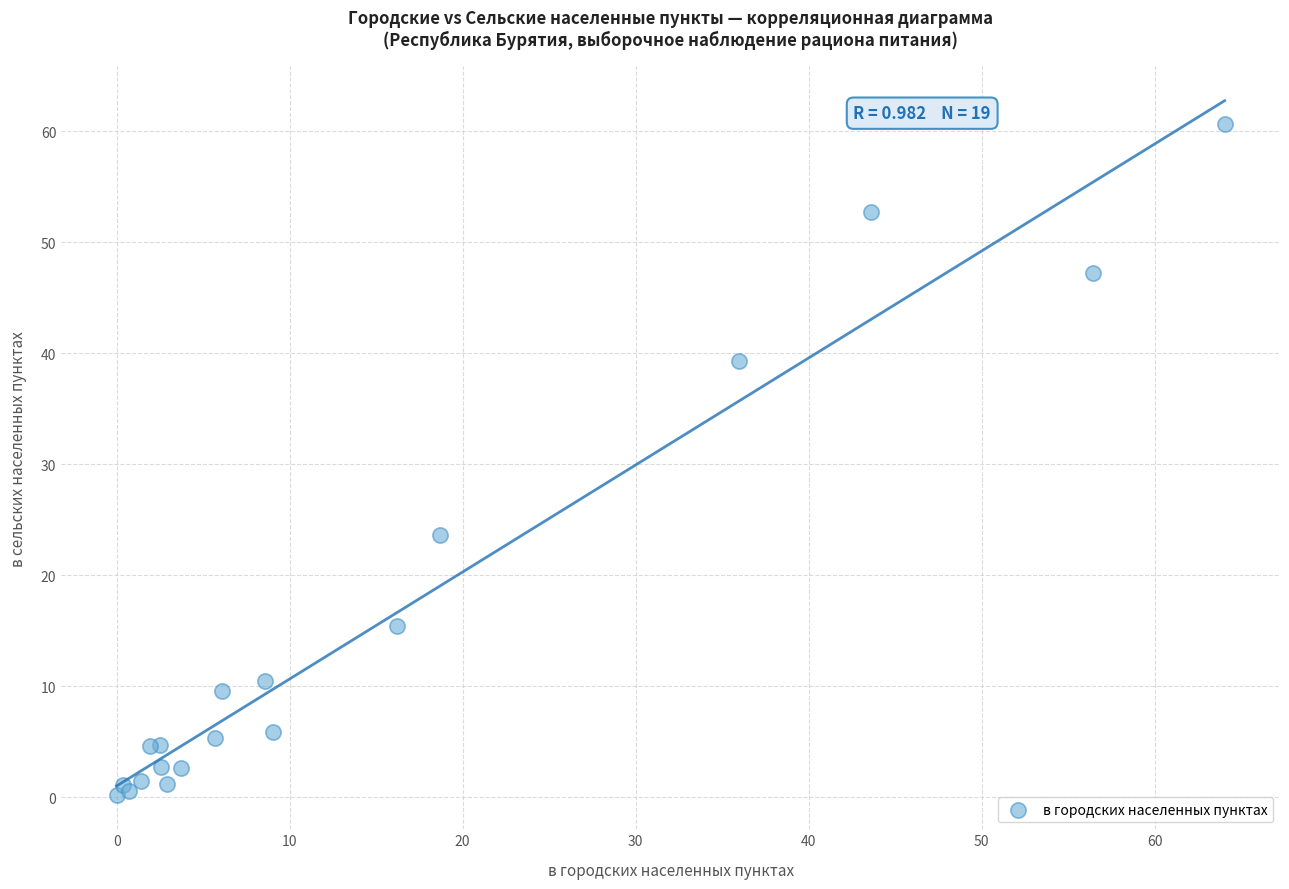

What Y value in the scatter plot is closest to 30?

23.6